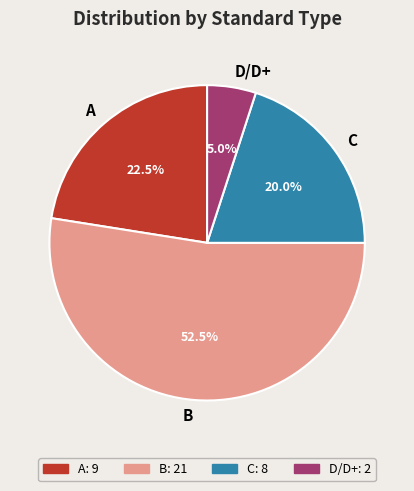

Rank the categories by value from lowest to highest.

D/D+, C, A, B